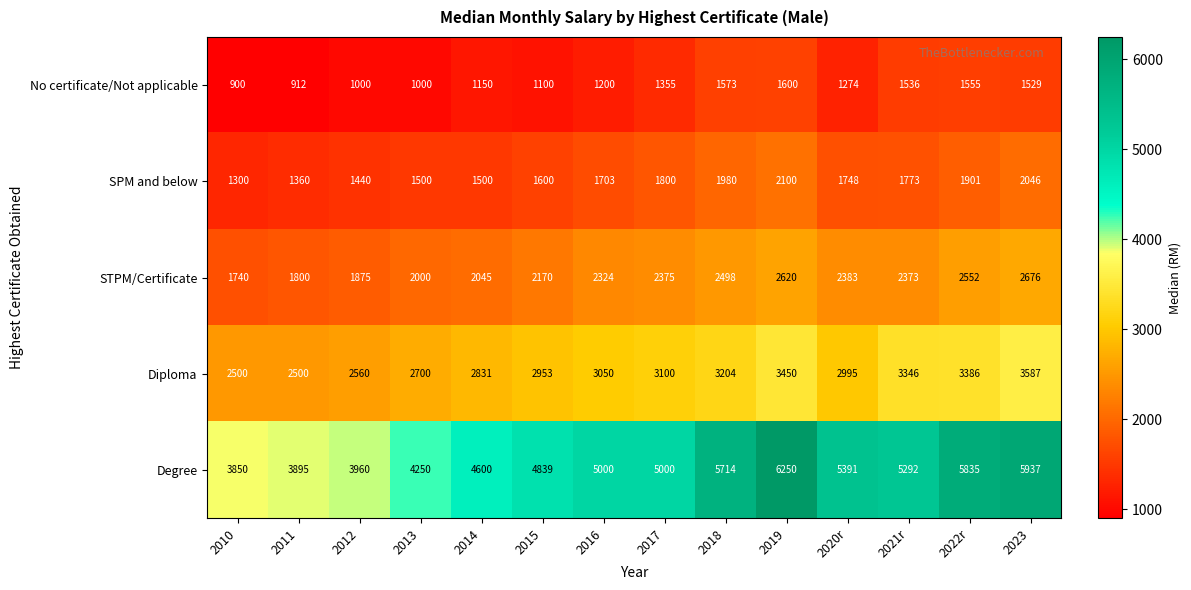

Between 2018 and 2020r, which series saw the biggest shift?

Degree